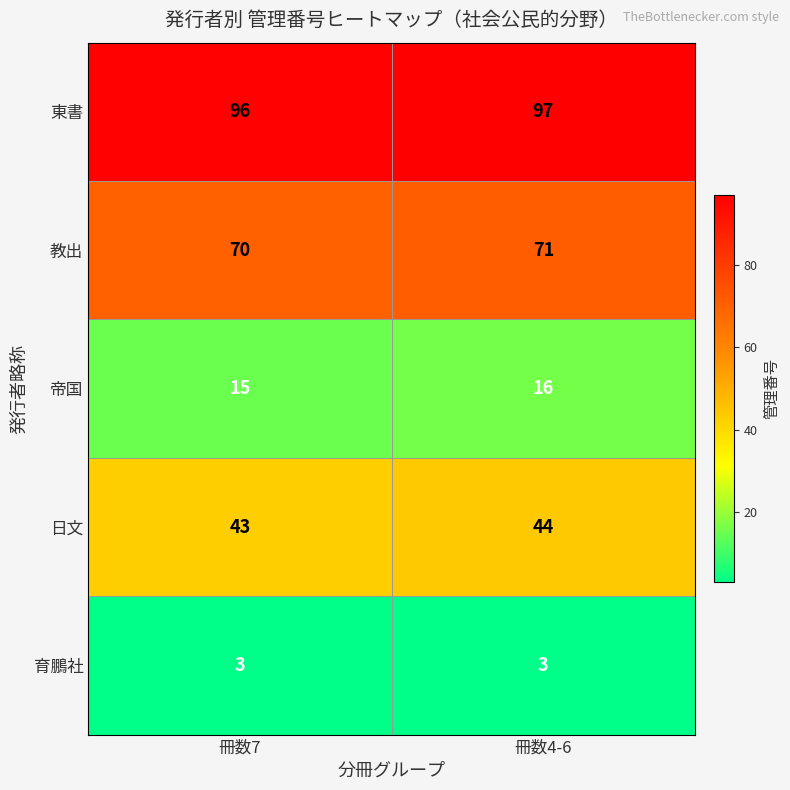

At which category is the sum across all series the highest?

冊数4-6